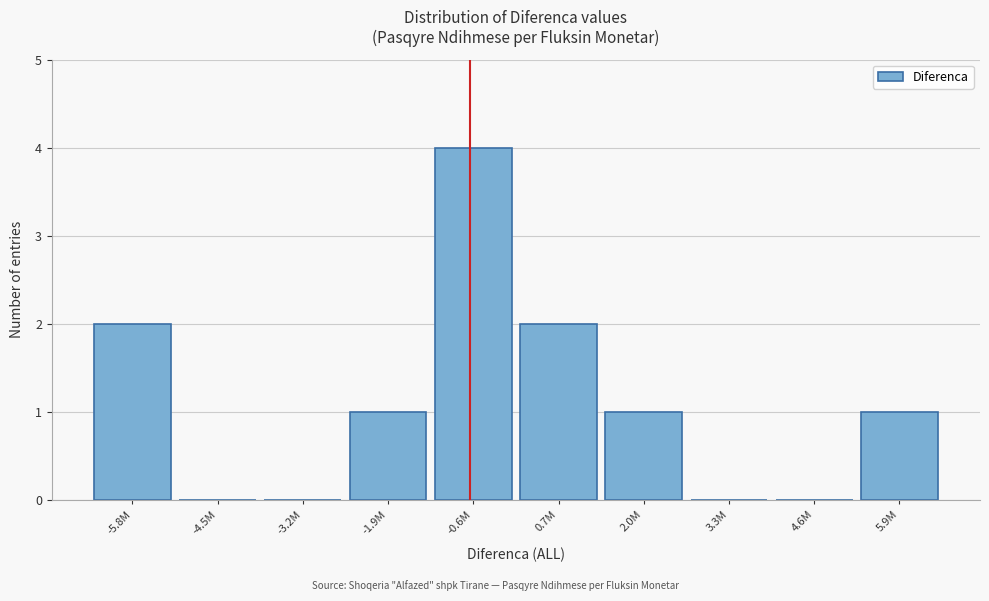

Reading right to left, extract all data points from this chart.

5.9M=1	4.6M=0	3.3M=0	2.0M=1	0.7M=2	-0.6M=4	-1.9M=1	-3.2M=0	-4.5M=0	-5.8M=2